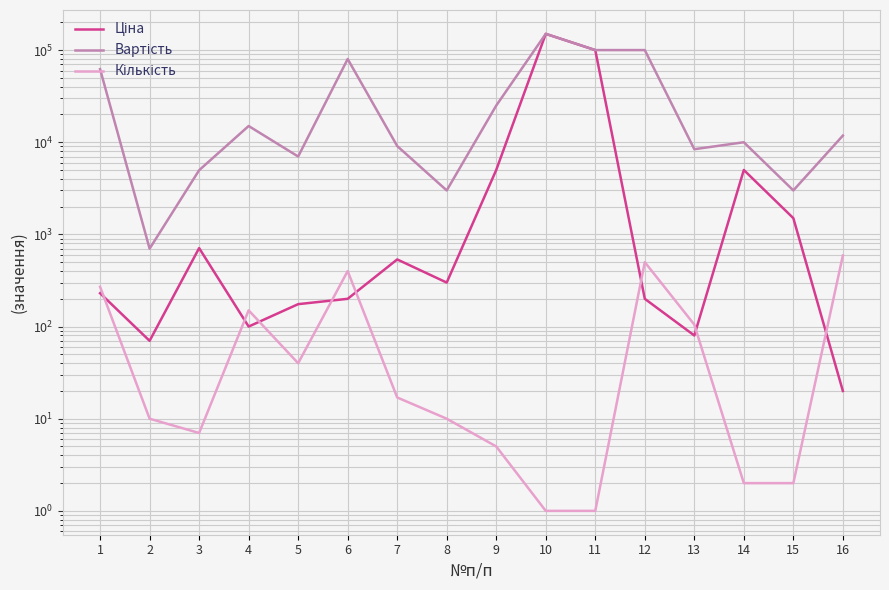

What value does the Кількість series have at 16?

590